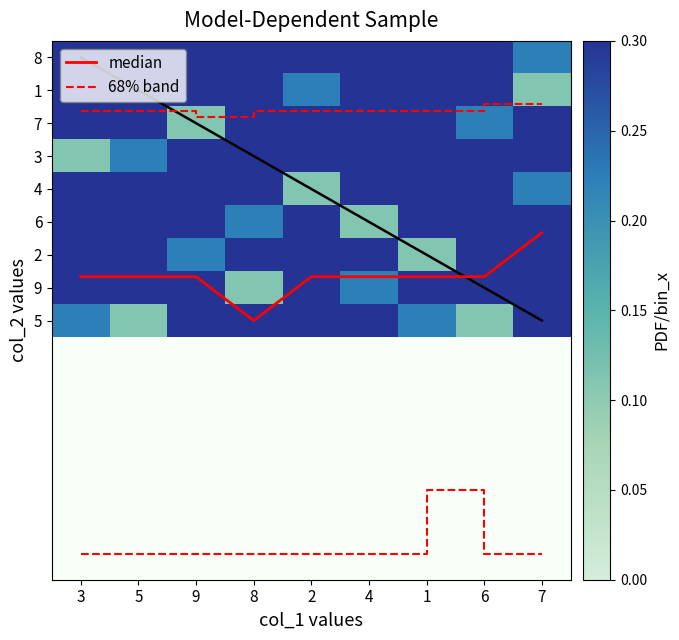

Which label corresponds to the smallest value in the chart?

7